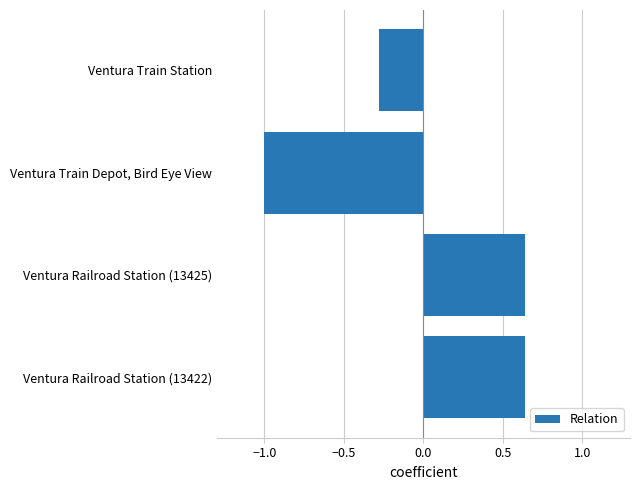

True or false: the data shows -0.1 at Ventura Train Station.

False